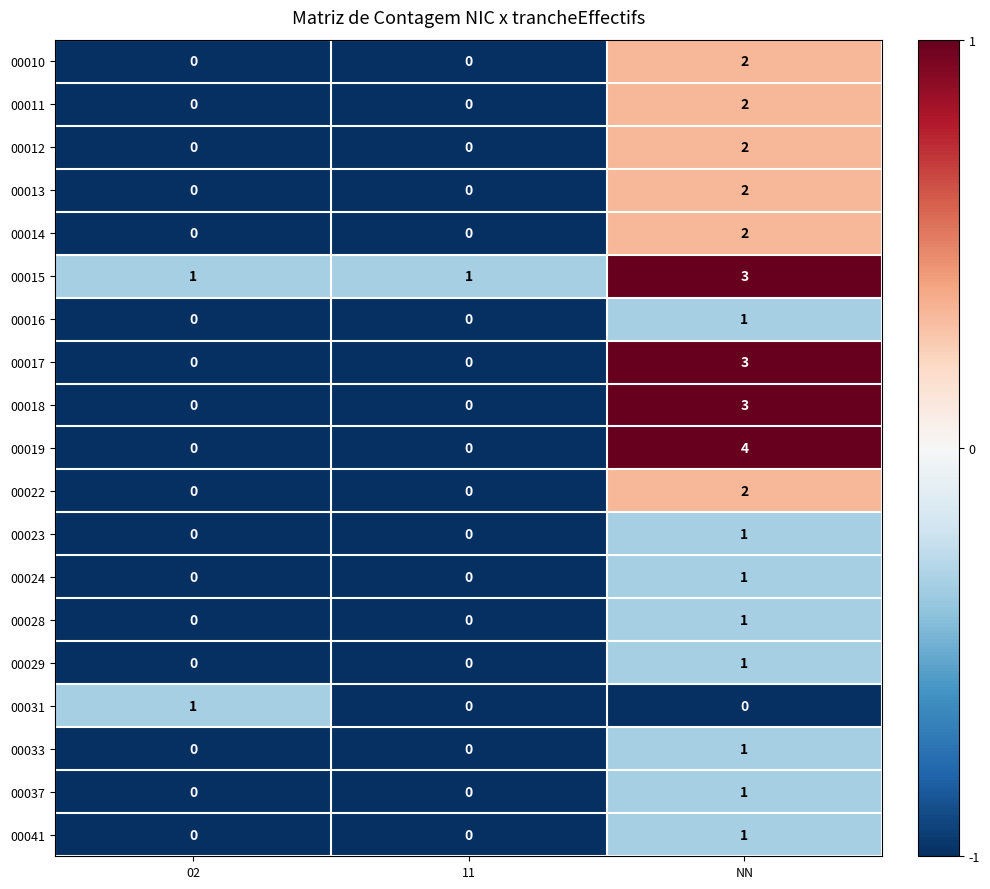

Which series has the largest range (max minus min)?

00019